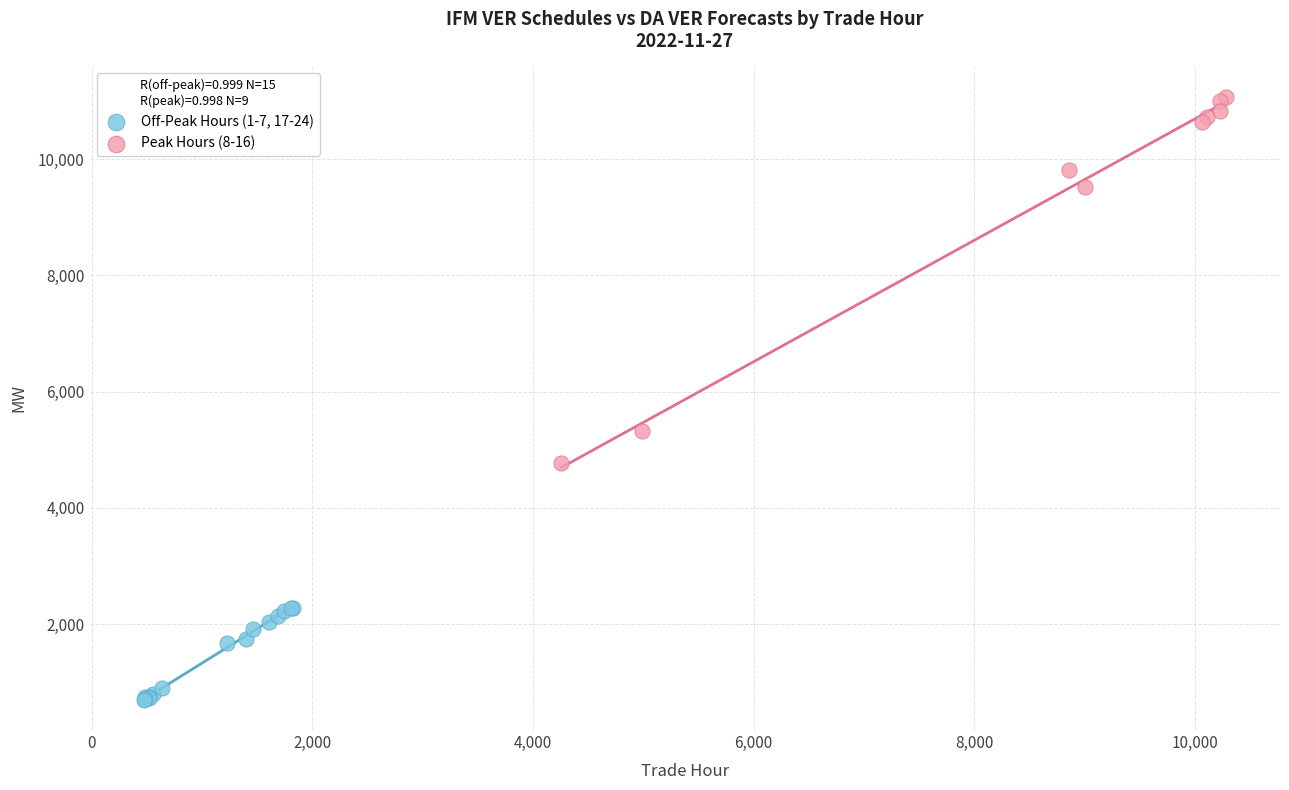

Which series has the largest Y range (max minus min)?

Peak Hours (8-16)